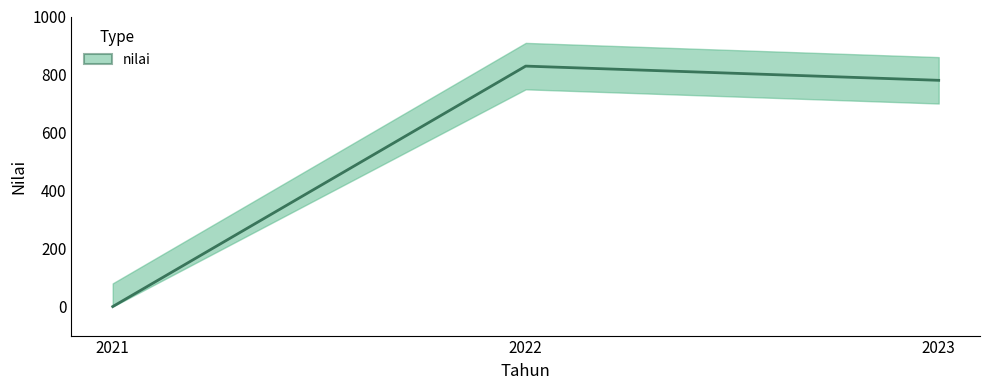

What is the maximum value shown in the chart?

829